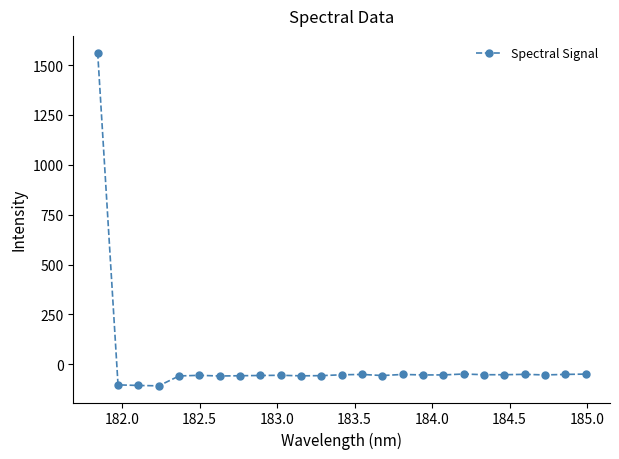

What is the value of the 14th point from the left?

-51.4